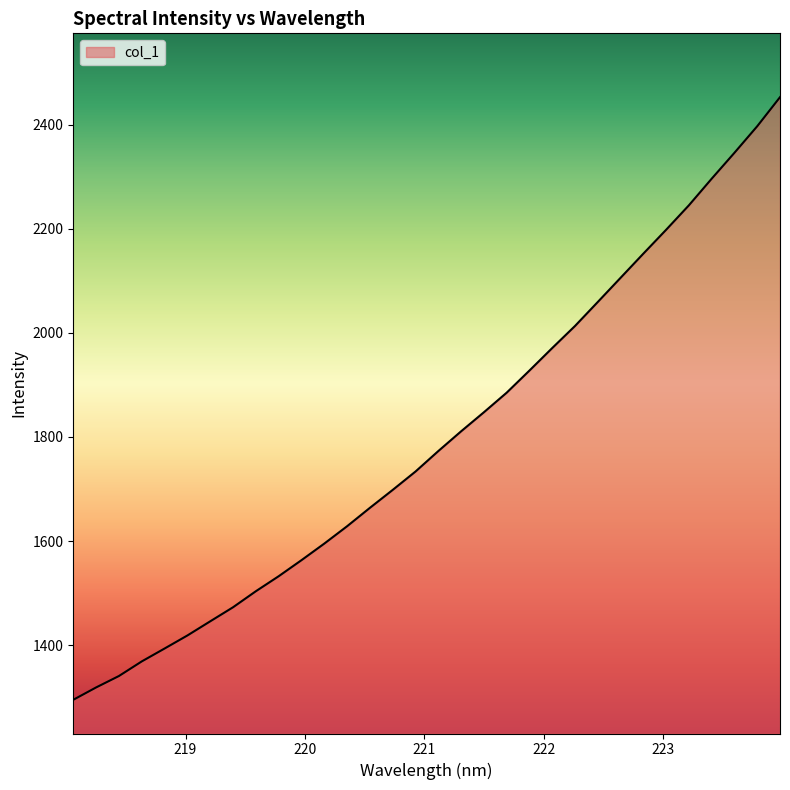

What is the difference between the maximum and minimum values?

1157.5